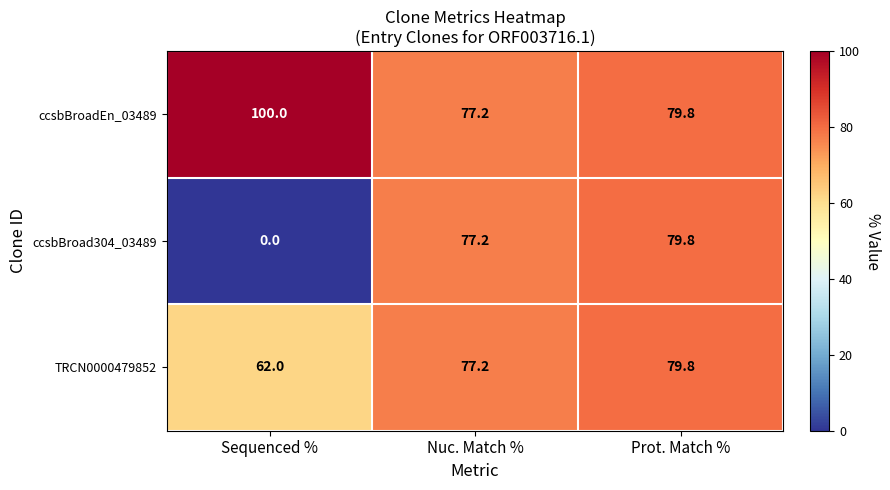

Reading left to right, what are all the values shown in this chart?

ccsbBroadEn_03489: 100.0	77.2	79.8
ccsbBroad304_03489: 0.0	77.2	79.8
TRCN0000479852: 62.0	77.2	79.8